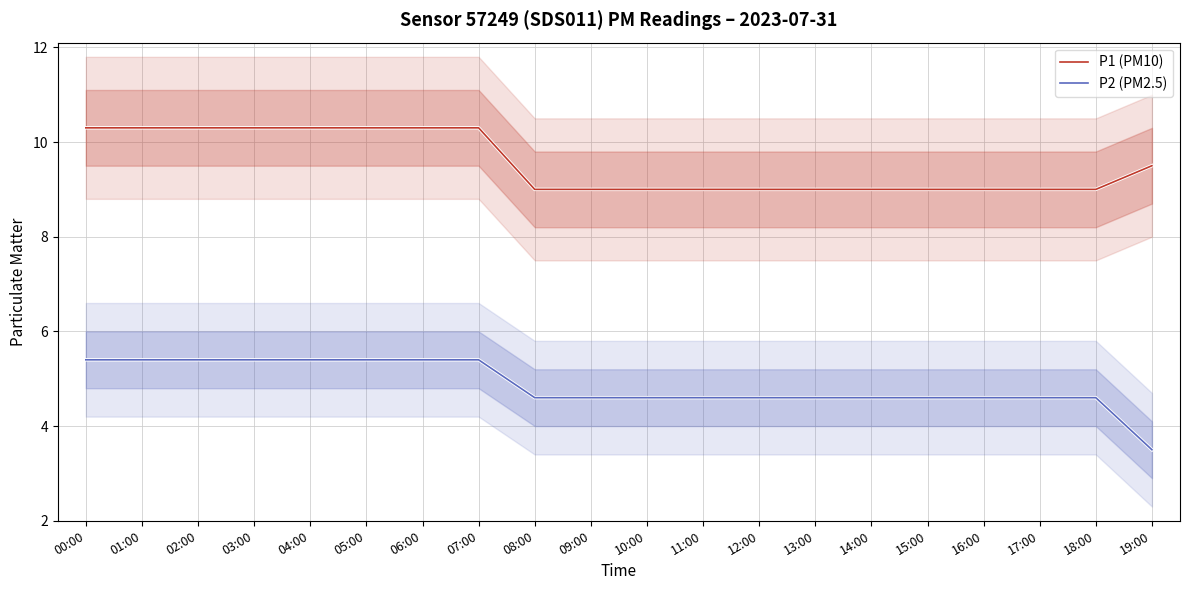

How many lines are shown in the chart?

2